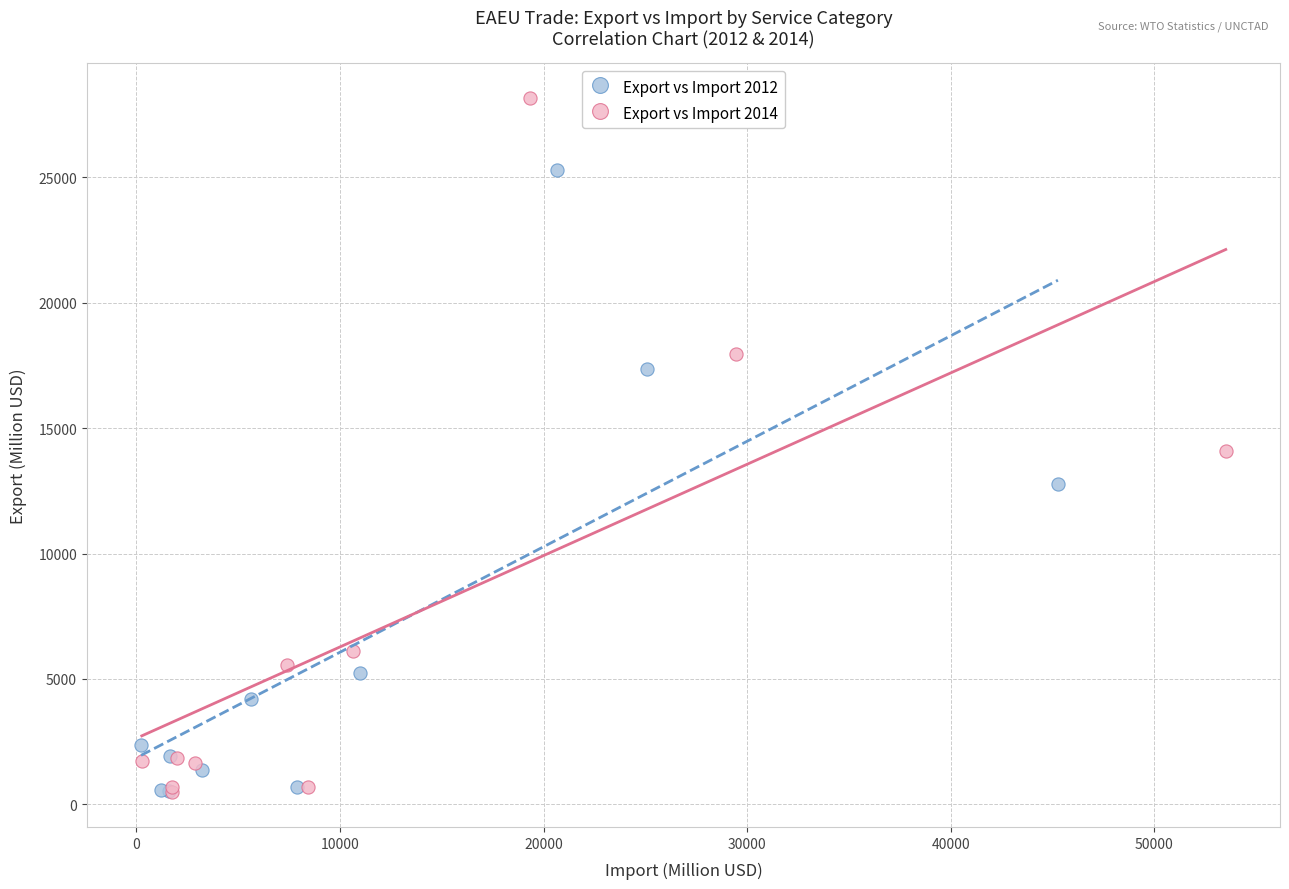

What are all the series names shown in the legend?

Export vs Import 2012, Export vs Import 2014